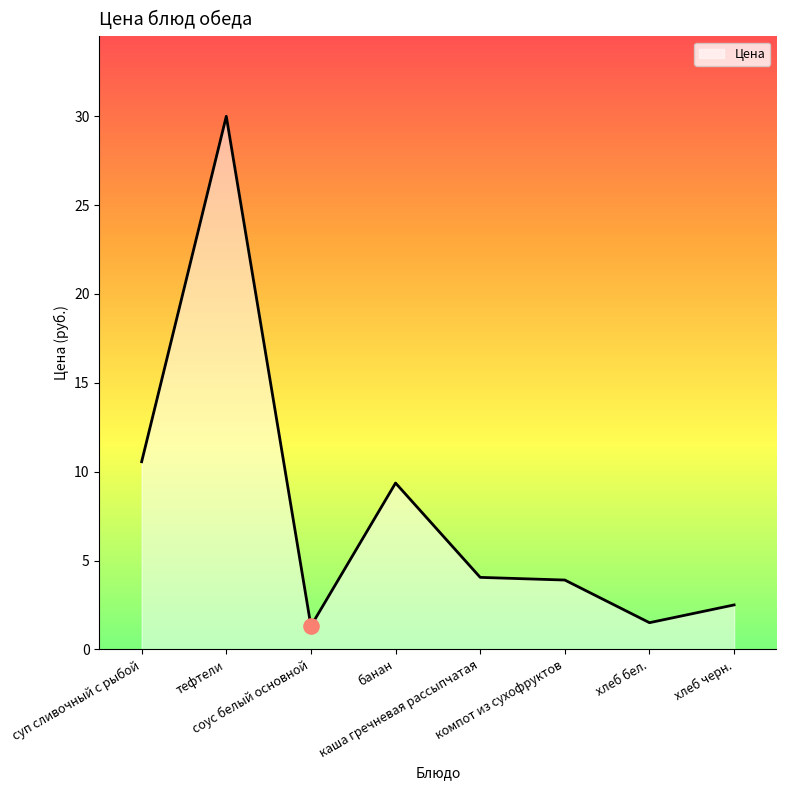

What is the ratio of the value at компот из сухофруктов to the value at хлеб бел.?

2.6